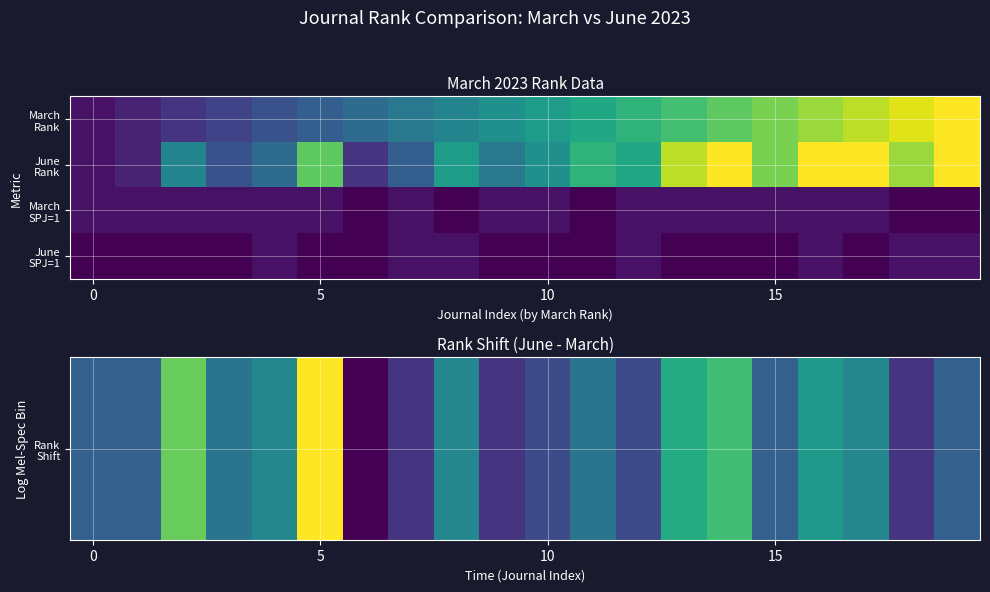

Count the number of data series in this chart.

4